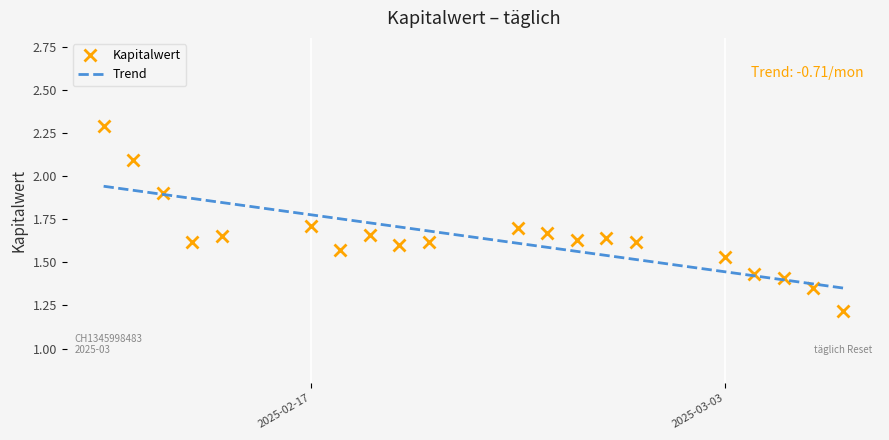

Which series contains the lowest Y value?

Kapitalwert